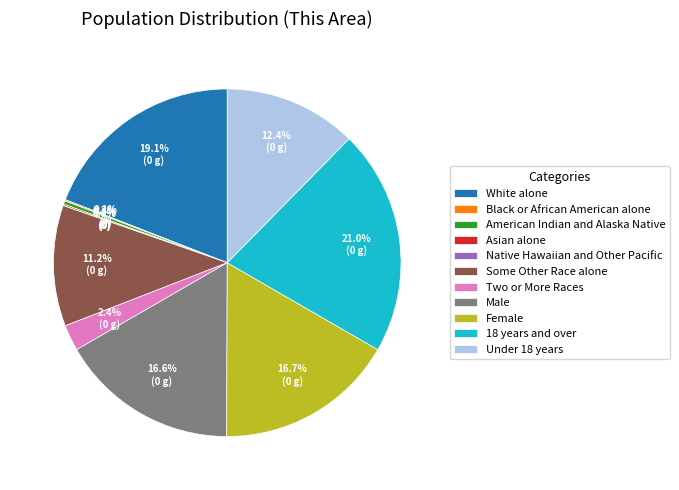

To the nearest percent, what is the average slice percentage?

9%